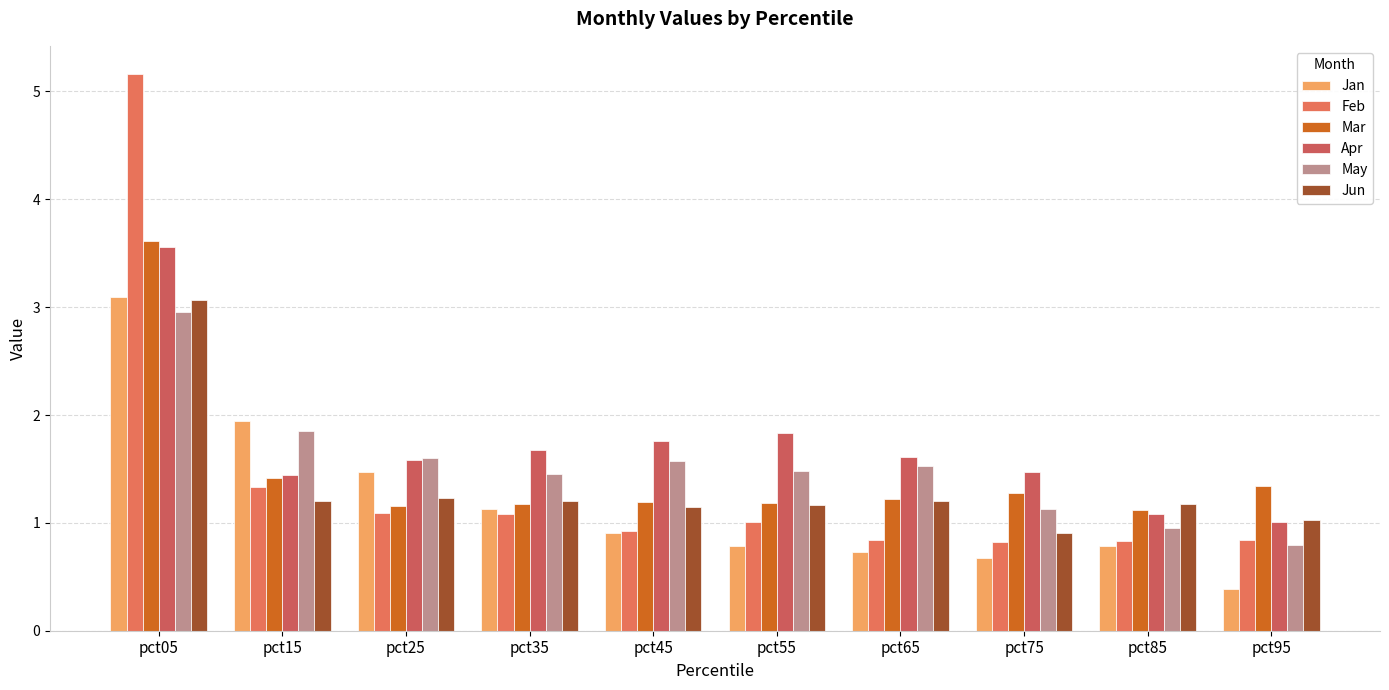

What is the value of the Jun bar at the 7th from the left?

1.2